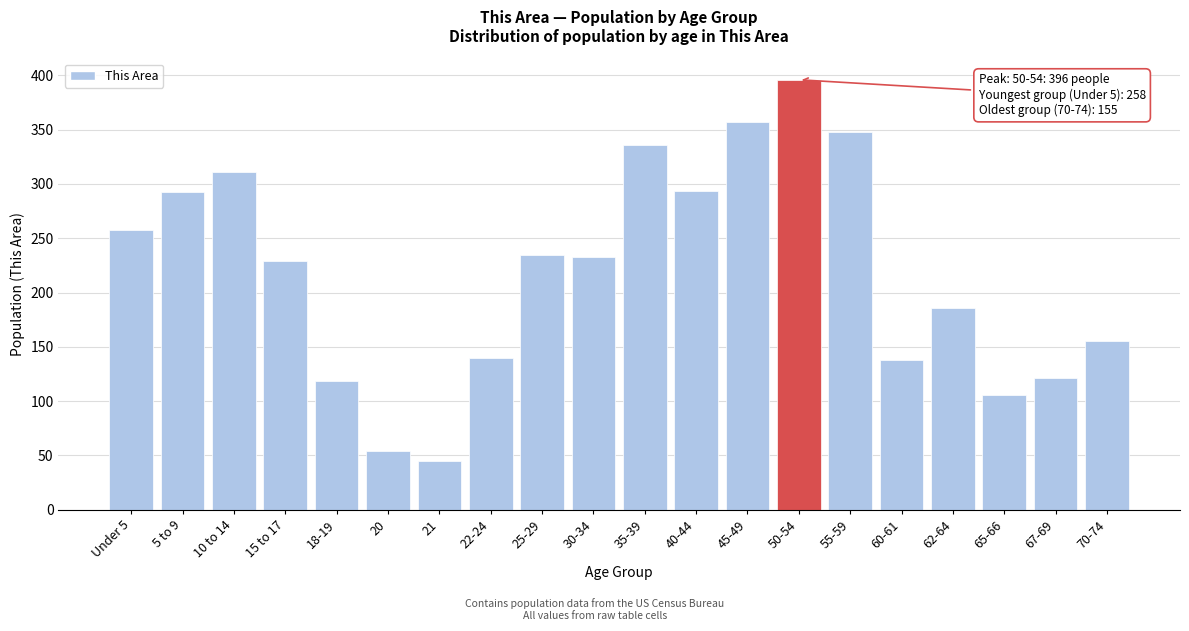

Approximately how many times larger is the value at 10 to 14 compared to 45-49?

0.9